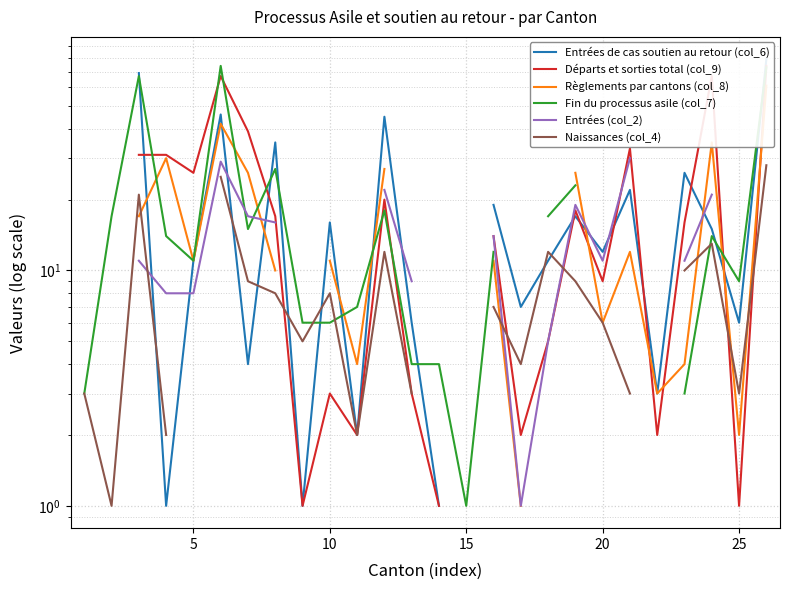

The Fin du processus asile (col_7) series shows 9.8 at 17. True or false?

False